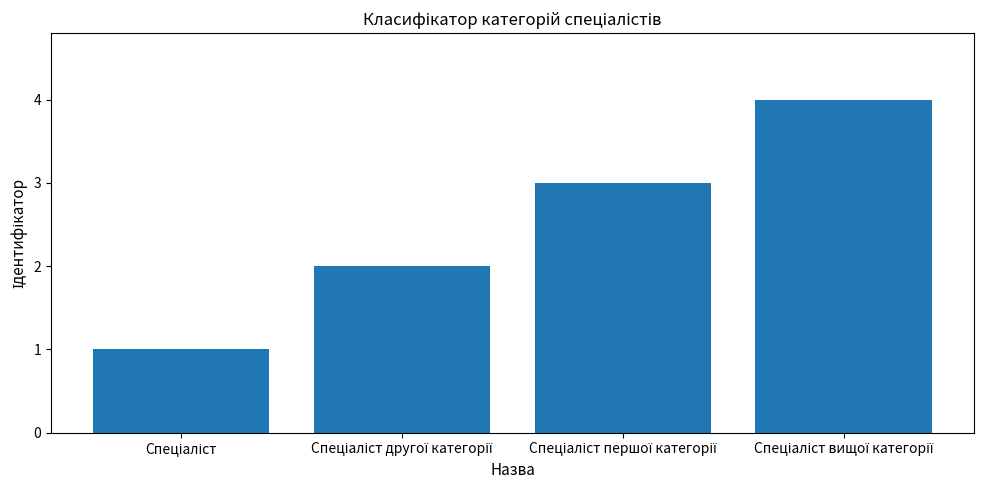

What is the sum of all values?

10